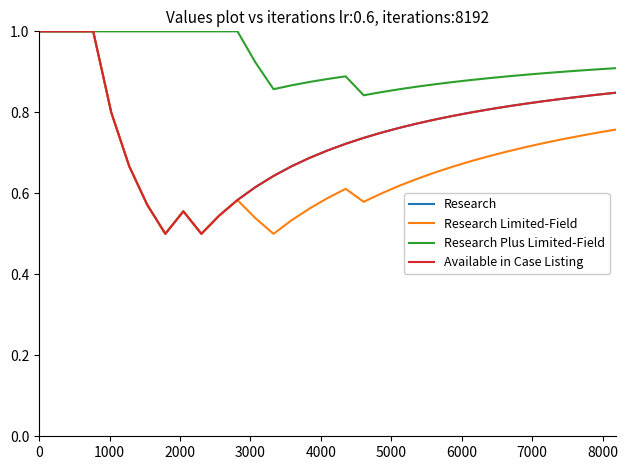

Is this an area chart (filled region under the line)?

No